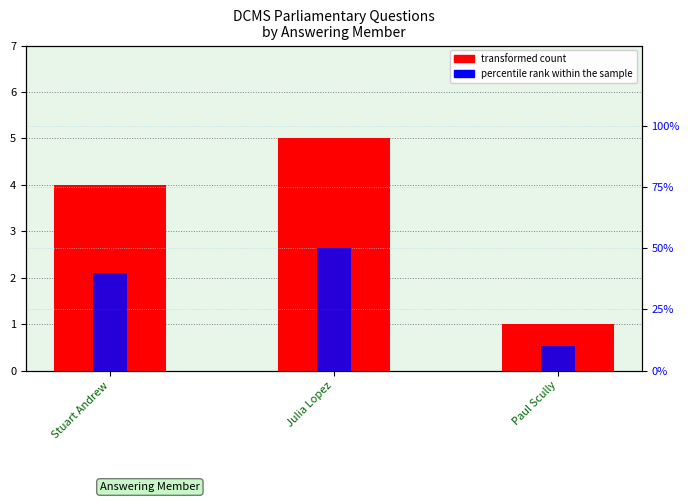

Is the value of transformed count at Stuart Andrew greater than the value of percentile rank within the sample at Julia Lopez?

No